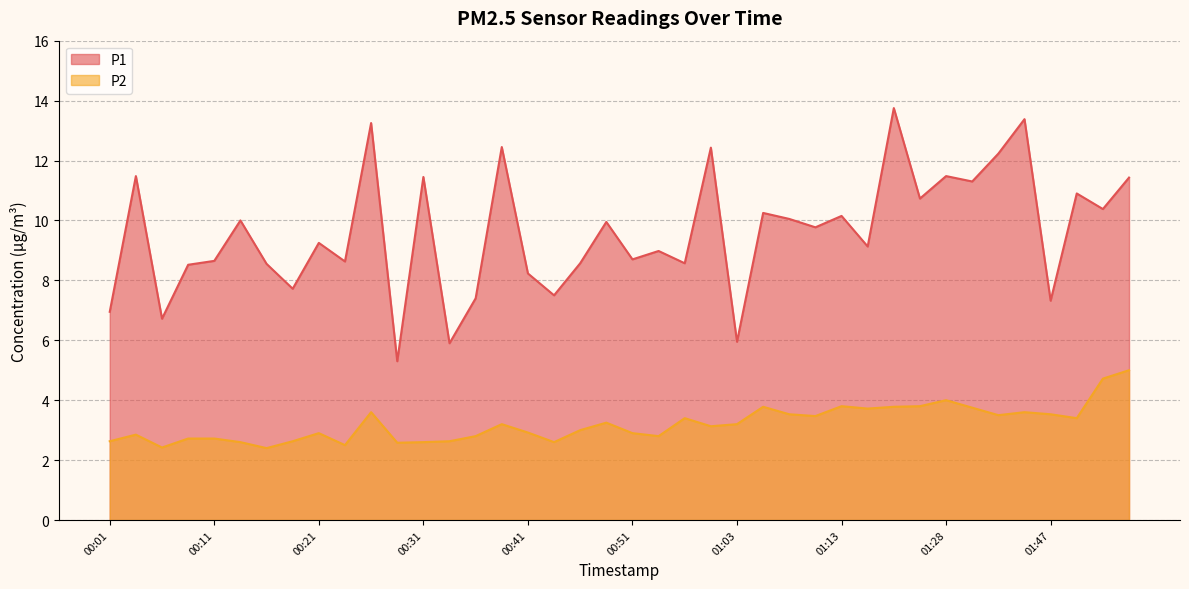

Which series has the largest total across all categories?

P1